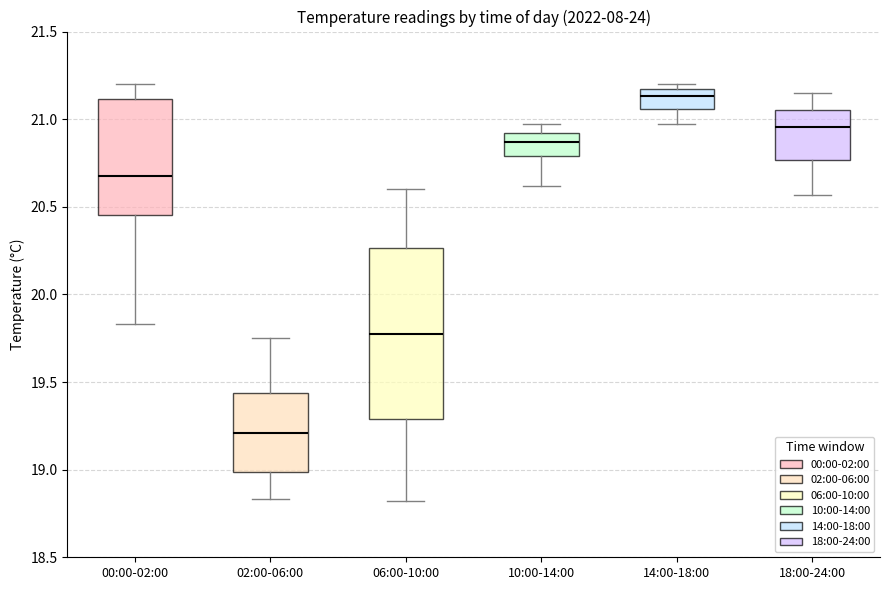

Which box's median line is the highest?

14:00-18:00